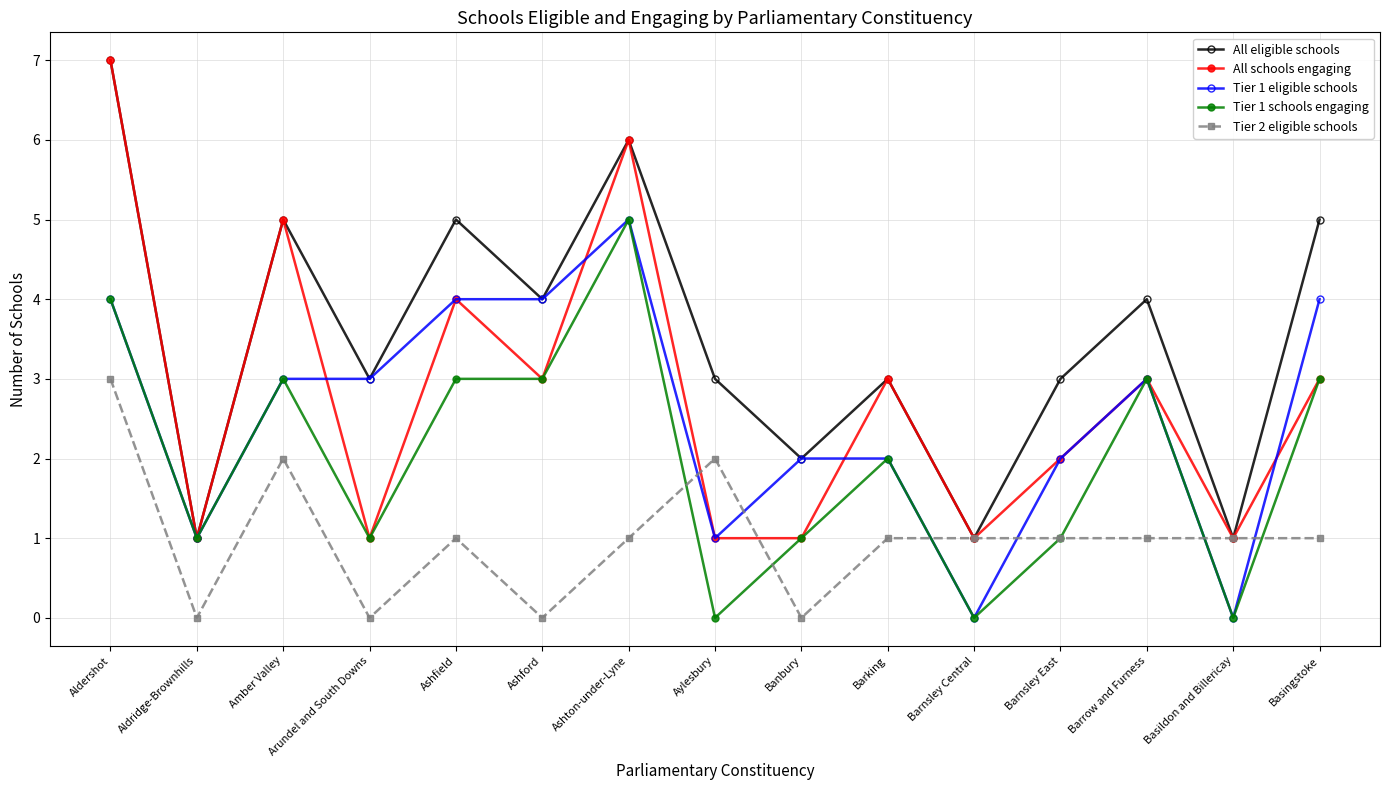

The value of Tier 2 eligible schools at Barnsley Central is 0. True or false?

False